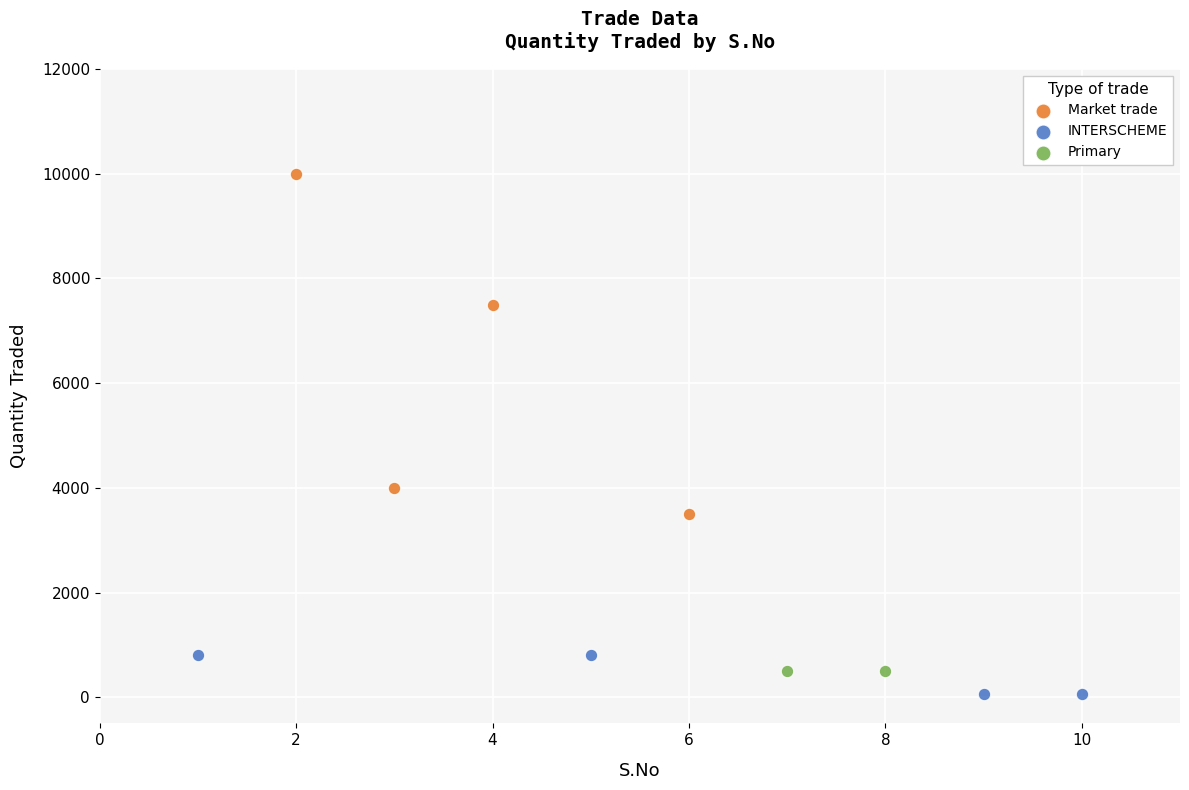

Which series reaches the maximum Y coordinate?

Market trade